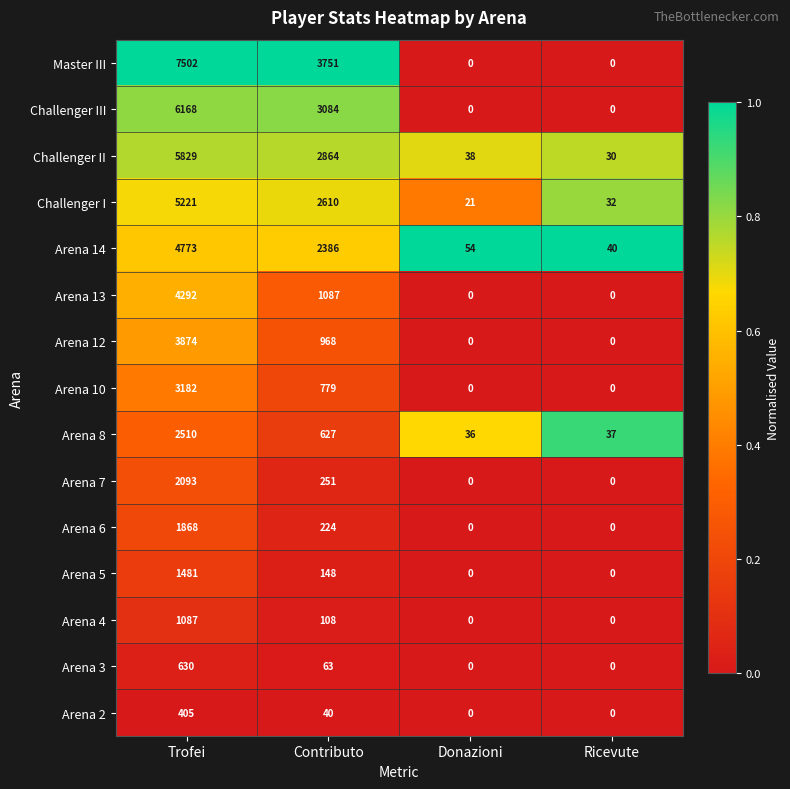

At which label is Challenger III closest to 3084?

Contributo